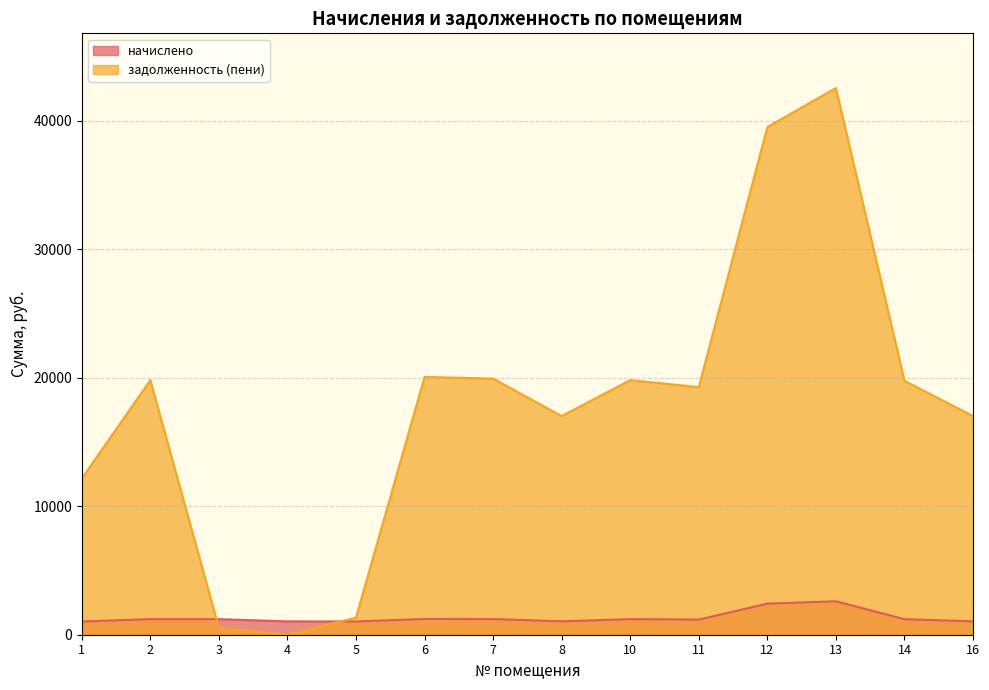

Which series has the largest total across all categories?

задолженность (пени)